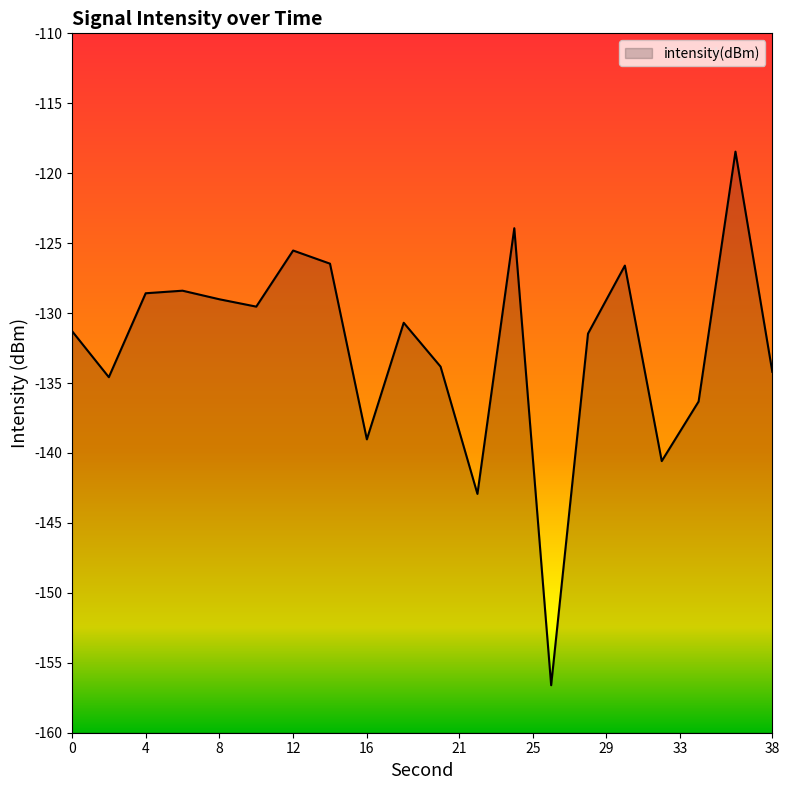

What is the smallest value displayed?

-156.6